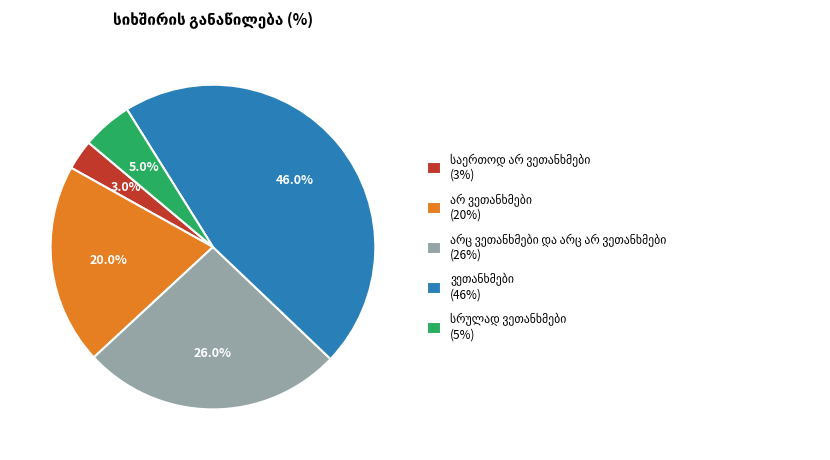

Is there any slice that represents more than half of the pie?

No